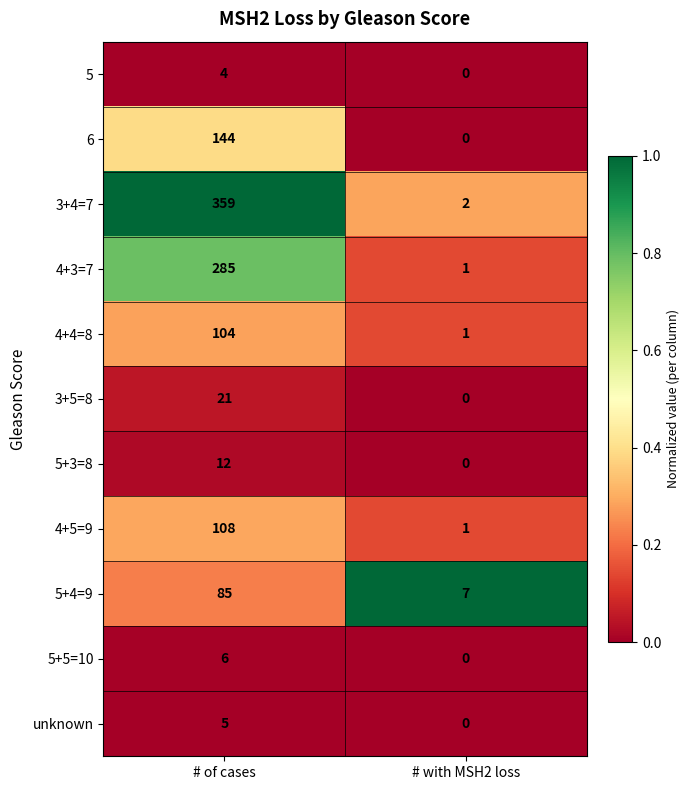

The unknown series shows 5 at # of cases. True or false?

True